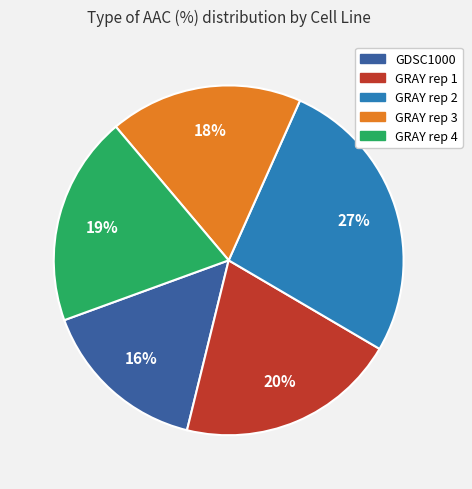

To the nearest percent, what is the difference between the largest and smallest slice percentages?

11%